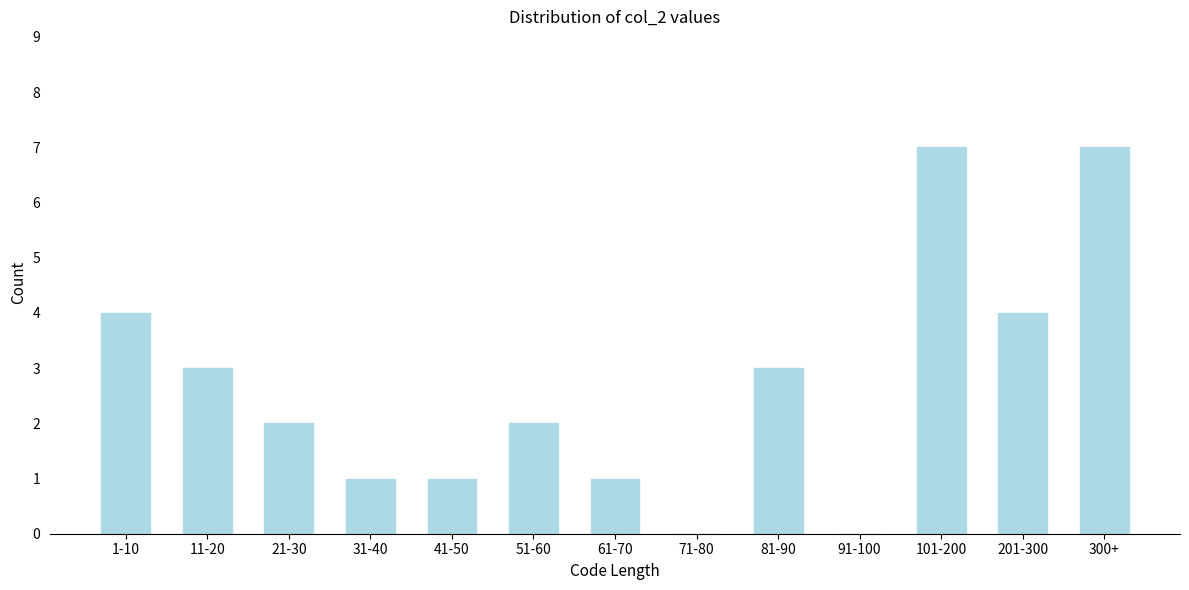

Reading left to right, what are all the values shown in this chart?

1-10=4	11-20=3	21-30=2	31-40=1	41-50=1	51-60=2	61-70=1	71-80=0	81-90=3	91-100=0	101-200=7	201-300=4	300+=7